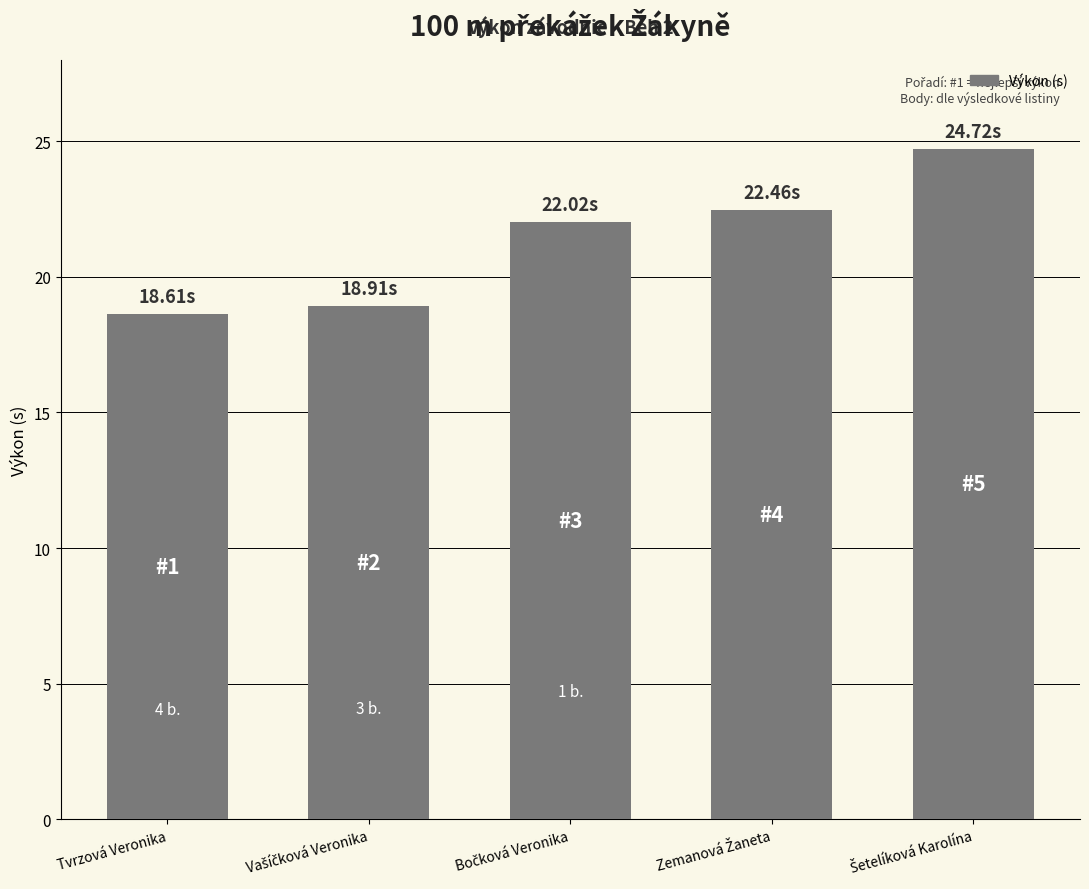

Reading right to left, list all the values displayed in this chart.

24.7	22.5	22.0	18.9	18.6